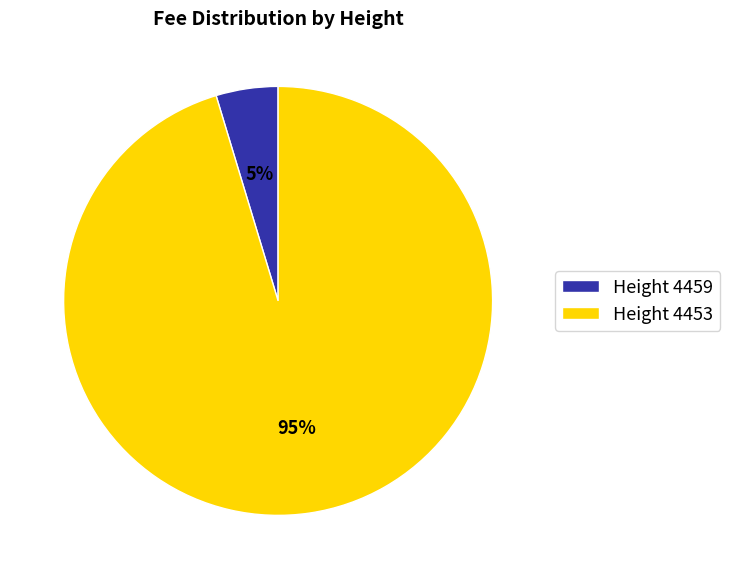

The Height 4459 slice represents 5% of the pie. True or false?

True